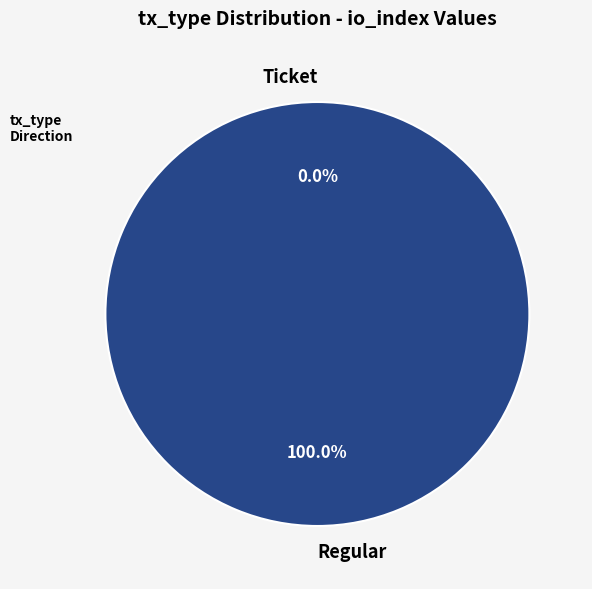

Is there a majority slice in this chart?

Yes